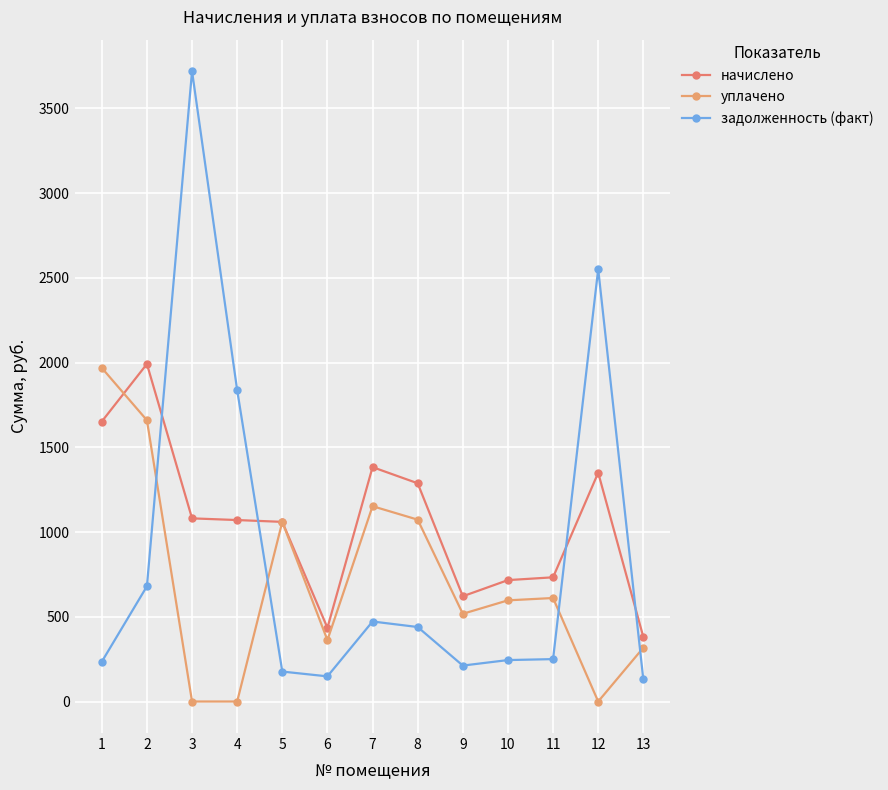

How many series are shown in this chart?

3